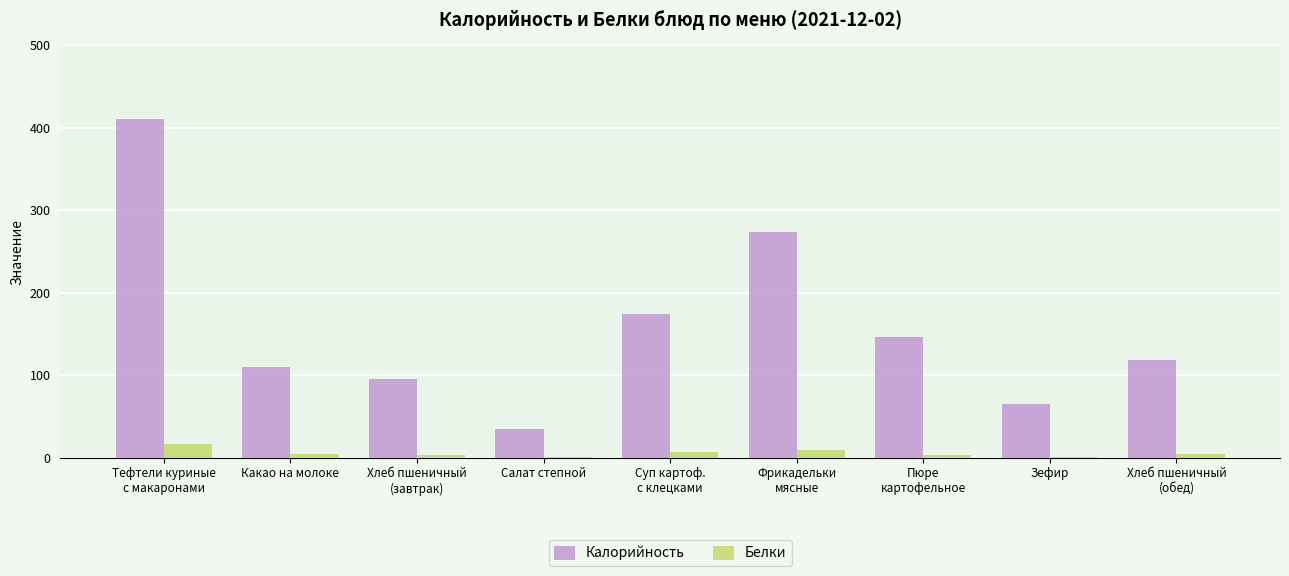

Is it true that Калорийность equals 35.0 at Салат степной?

True